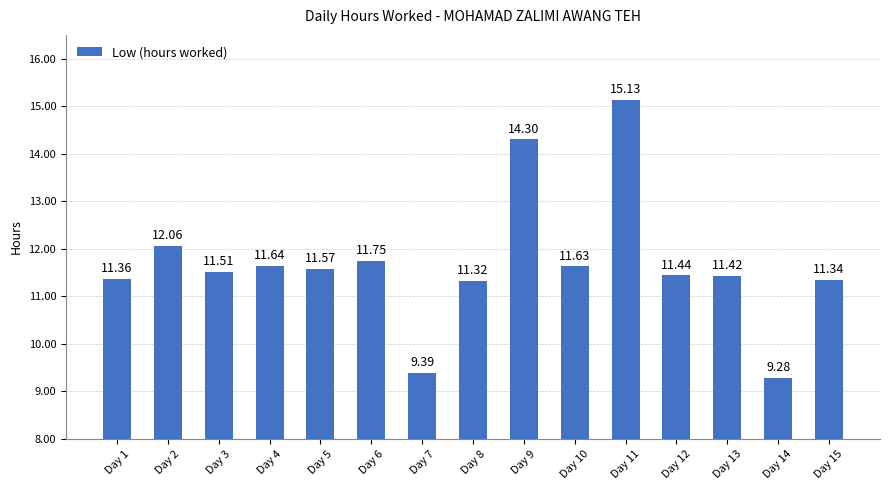

What is the change in value from Day 1 to Day 13?

+0.1